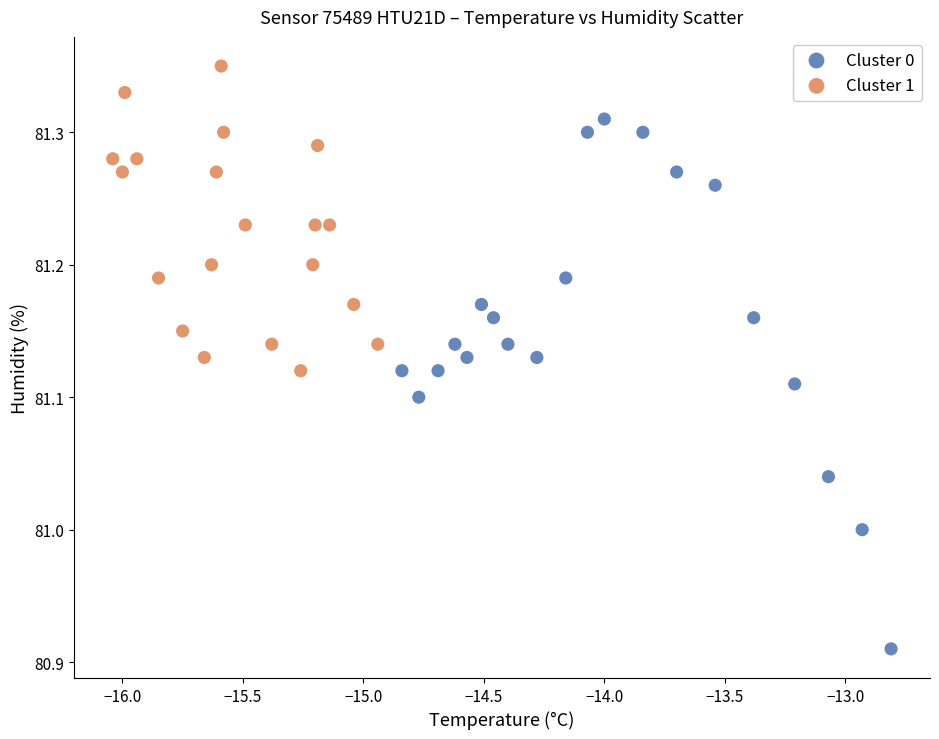

What are all the series names shown in the legend?

Cluster 0, Cluster 1